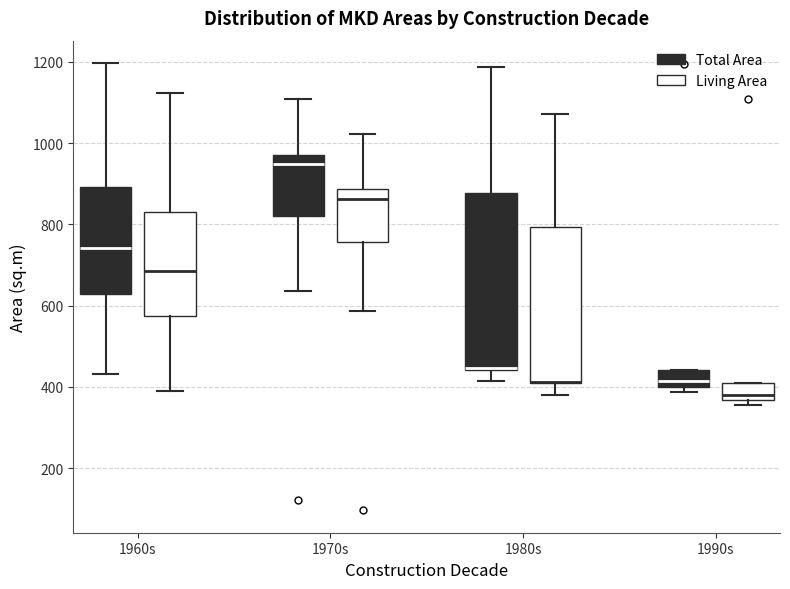

Reading left to right, read every box against the y-axis: the position of its median line, the range the box covers, and the ends of its whiskers. The values are not printed on the chart, so give them approximately, as read against the axis.

1960s (Total Area): median 740, box 620 to 900, whiskers 440 to 1200
1960s (Living Area): median 680, box 580 to 840, whiskers 380 to 1120
1970s (Total Area): median 940, box 820 to 980, whiskers 640 to 1100
1970s (Living Area): median 860, box 760 to 880, whiskers 580 to 1020
1980s (Total Area): median 440 (drawn on the box's lower edge), box 440 to 880, whiskers 420 to 1180
1980s (Living Area): median 420 (drawn on the box's lower edge), box 400 to 800, whiskers 380 to 1080
1990s (Total Area): median 420, box 400 to 440, whiskers 380 to 440
1990s (Living Area): median 380, box 360 to 400, whiskers 360 (just below the box's lower edge) to 400